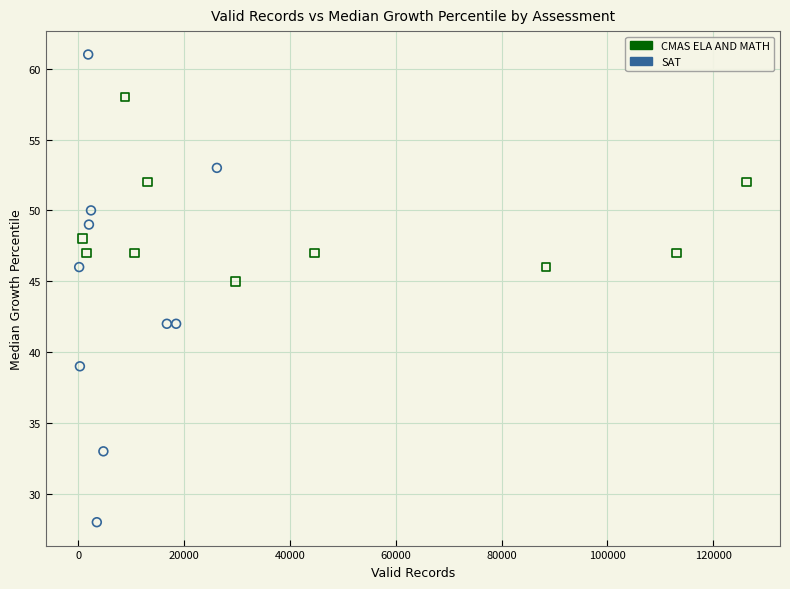

What are all the series names shown in the legend?

CMAS ELA AND MATH, SAT